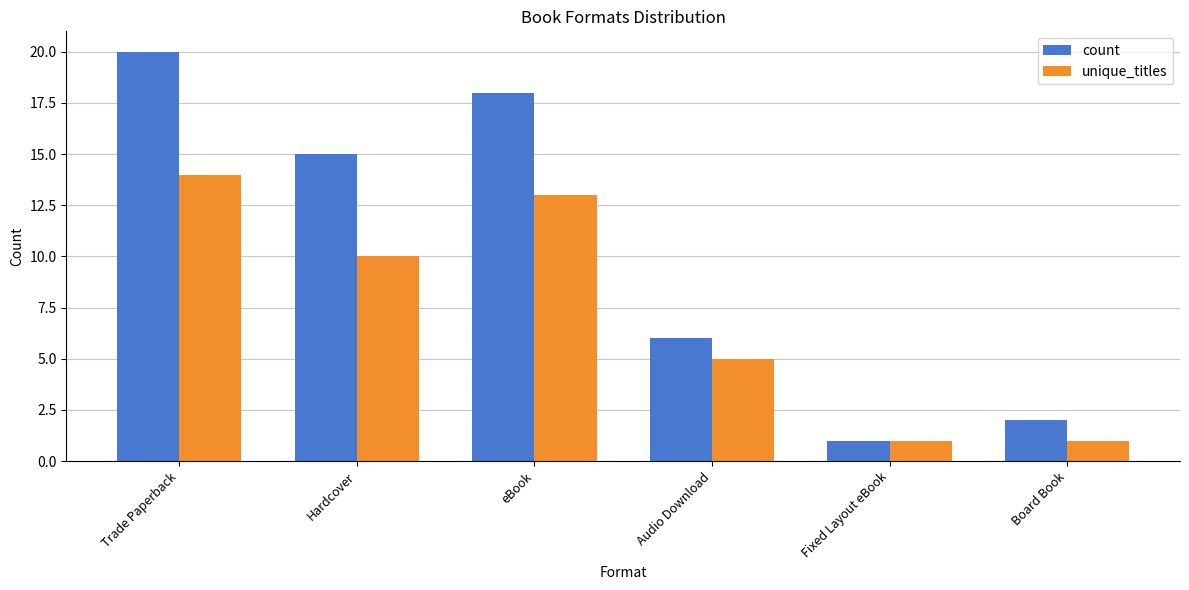

Which series has the largest total across all categories?

count